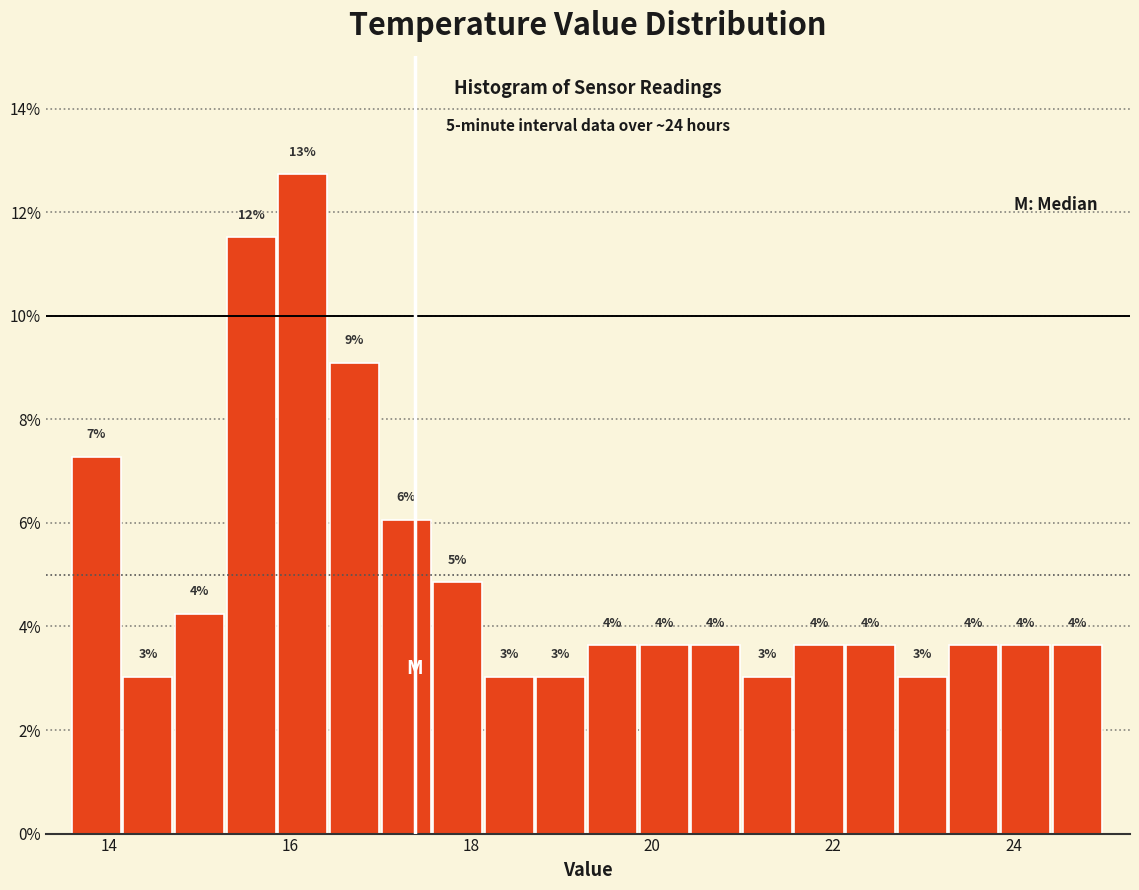

Read against the x-axis, roughly where is the centre of the tallest bar?

16.2